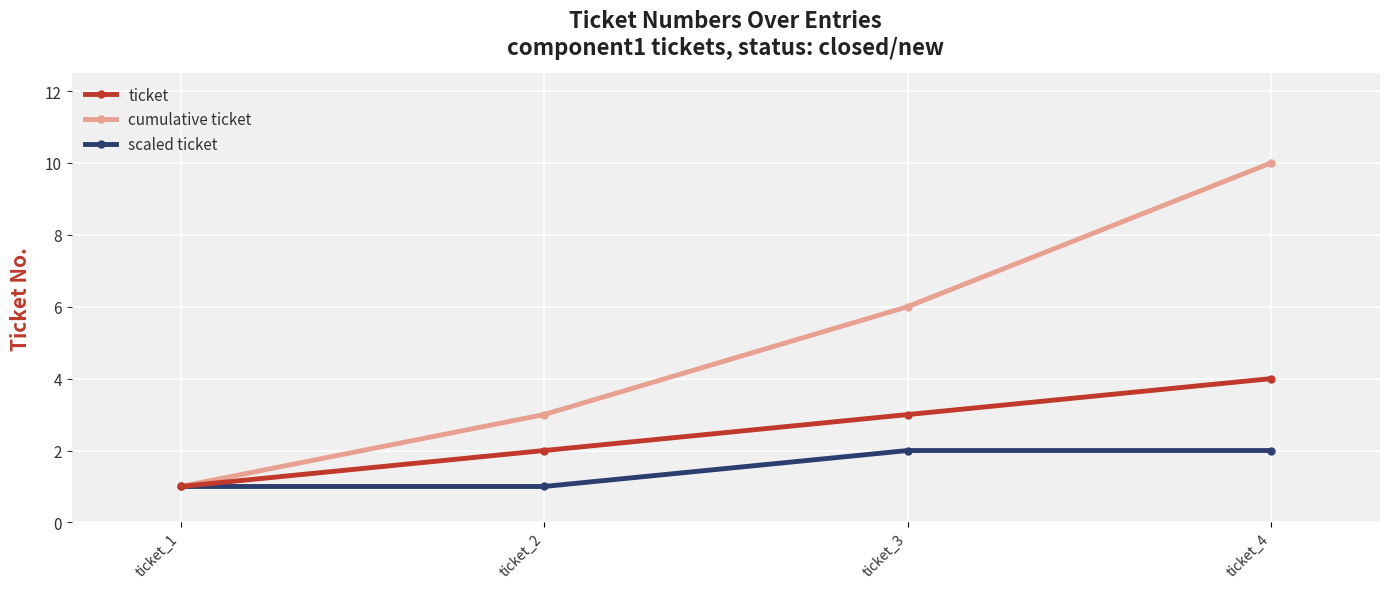

At which label is ticket closest to 2?

ticket_2